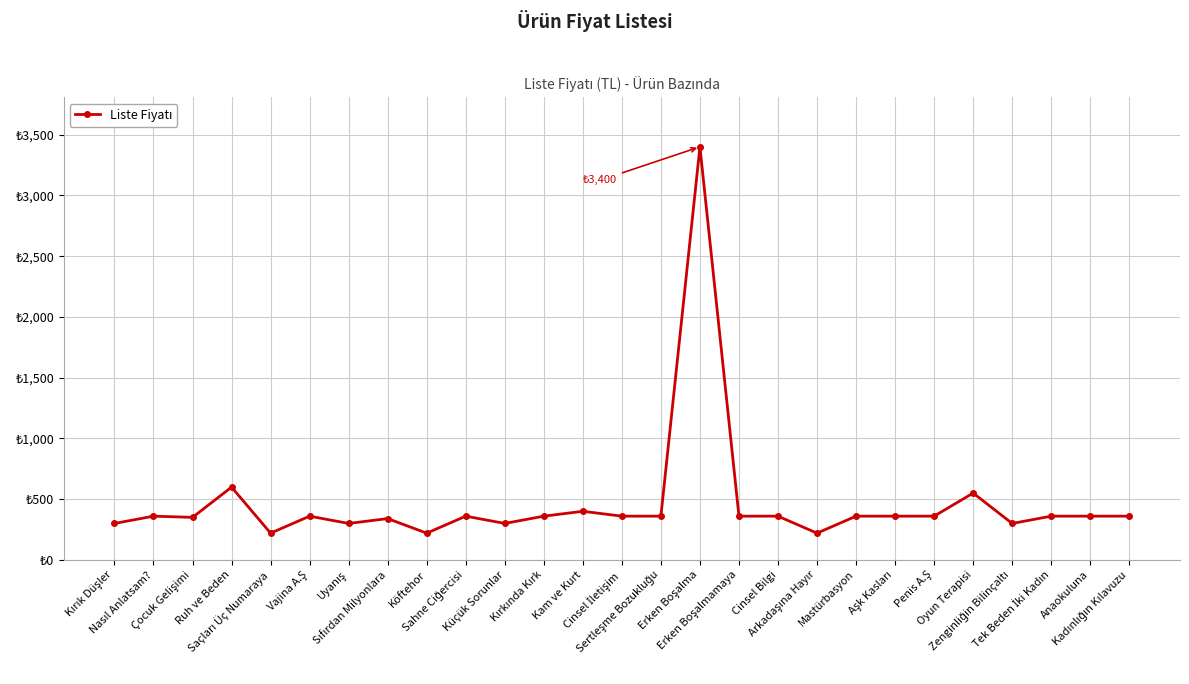

The chart shows a value of 545 at Vajina A.Ş. True or false?

False